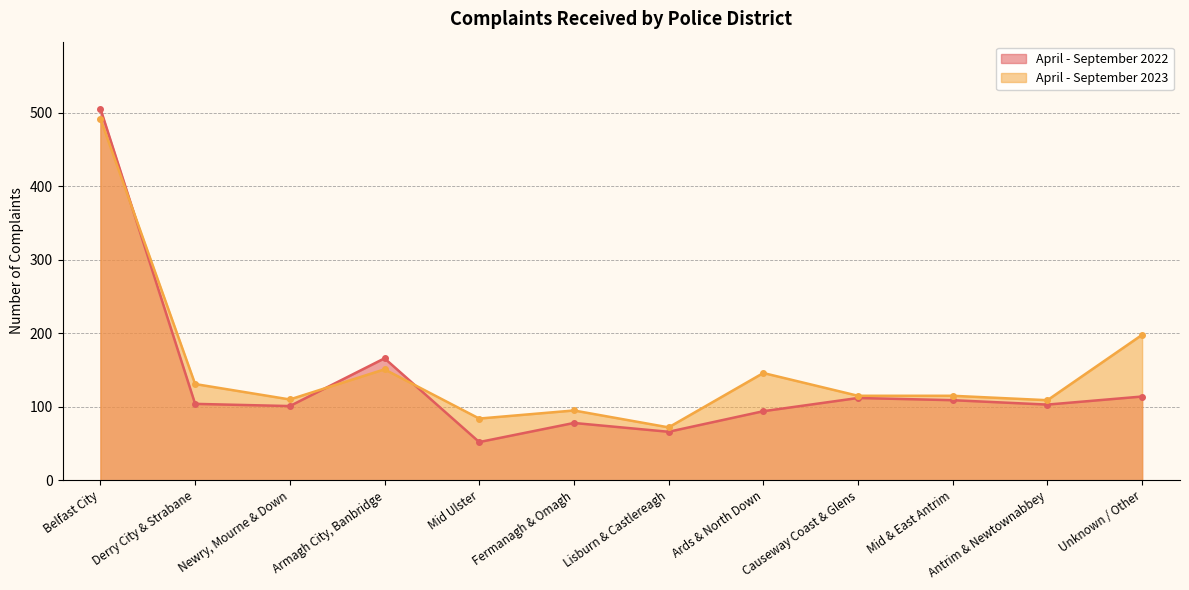

How many distinct data groups are displayed?

2